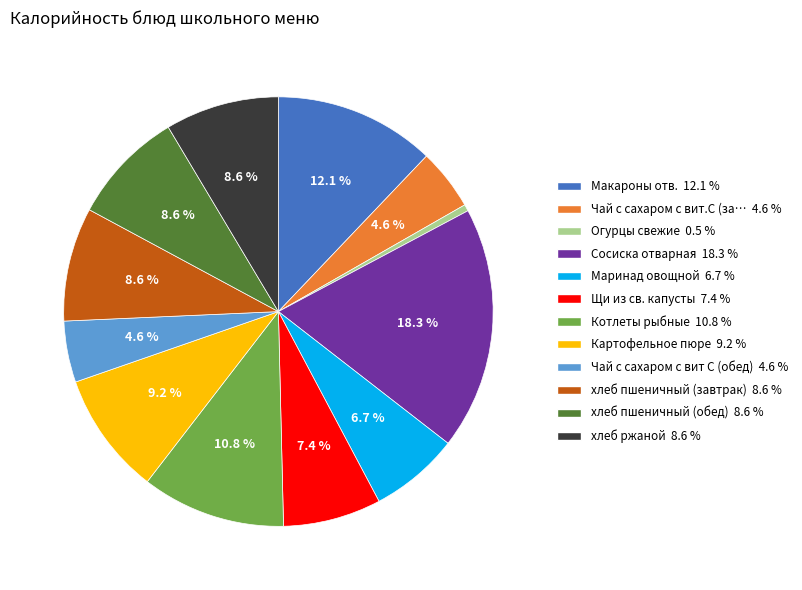

Is the sum of Огурцы свежие 0.5 % and Картофельное пюре 9.2 % greater than half?

No